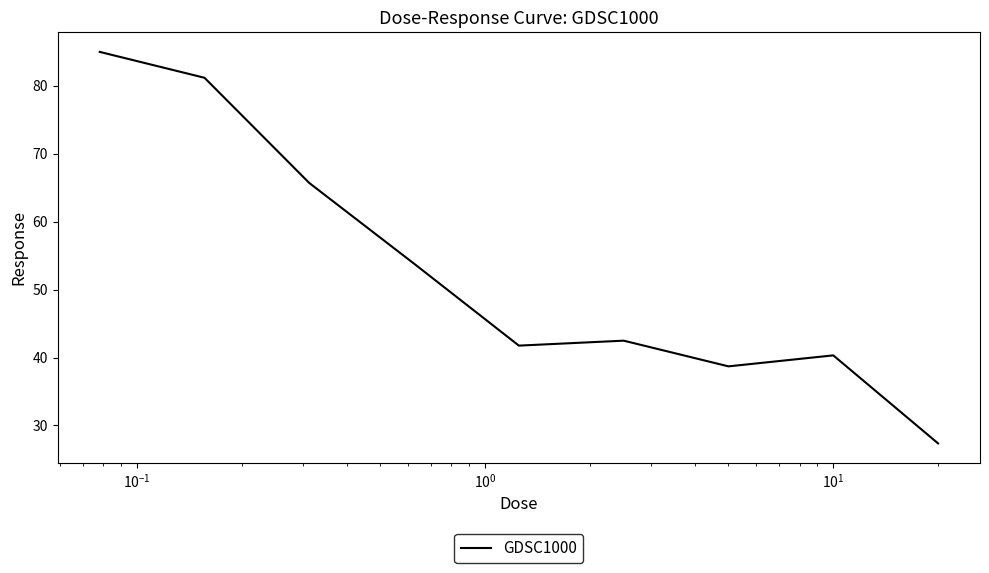

What is the difference between the maximum and minimum values?

57.7